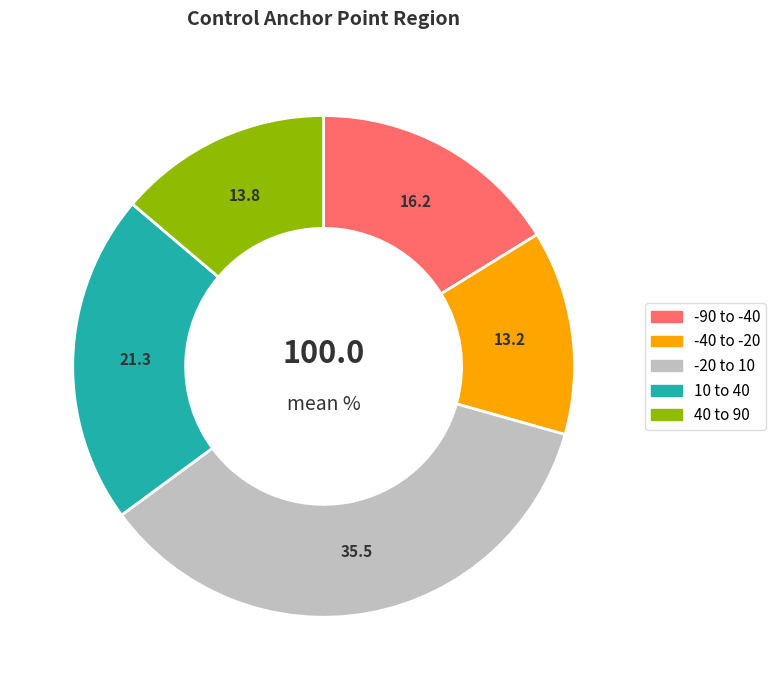

Is there any slice that represents more than half of the pie?

No